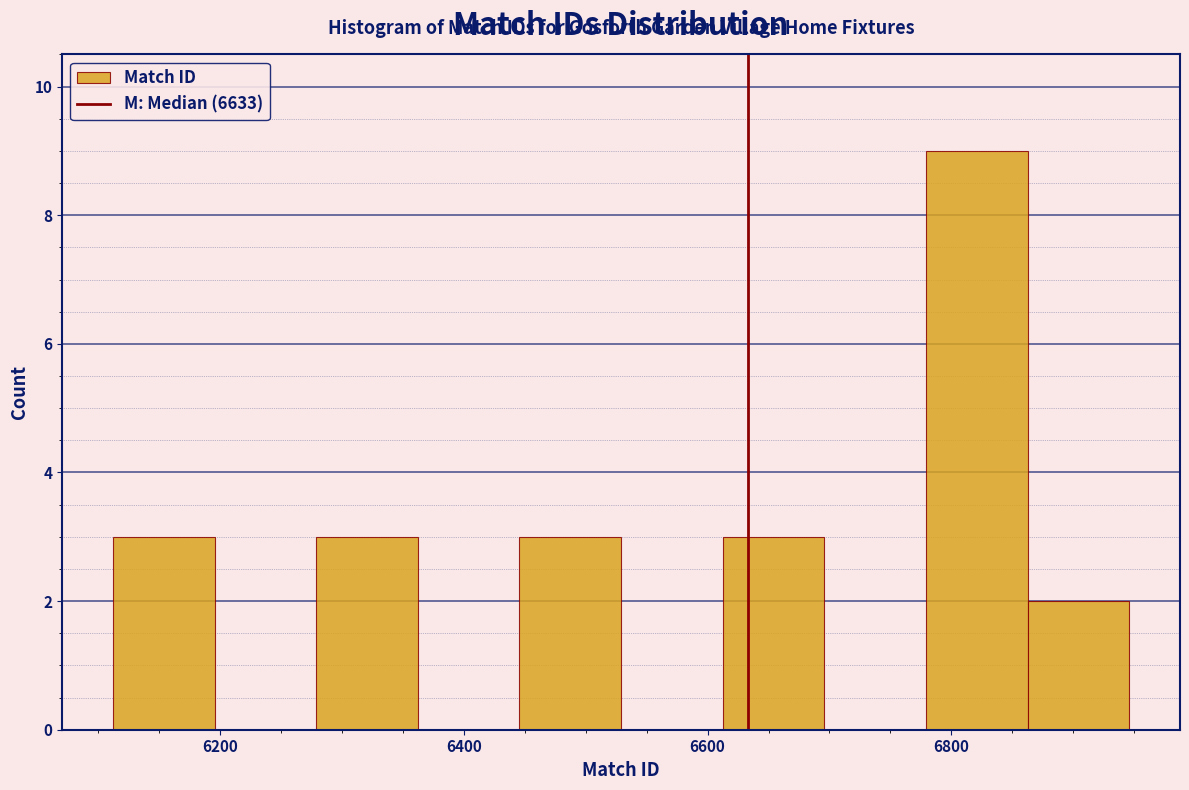

Which range on the x-axis has the tallest bar?

6780 to 6860